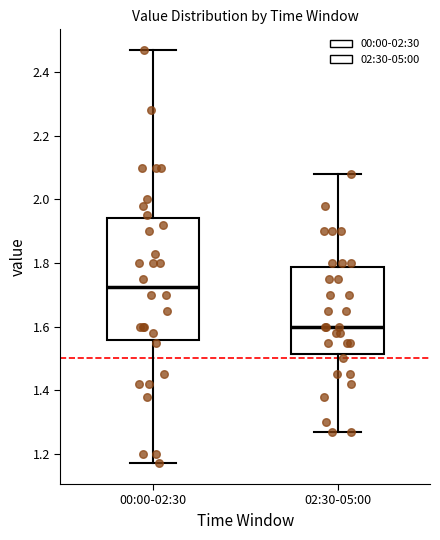

Comparing the boxes themselves (not the whiskers), which one is the tallest?

00:00-02:30